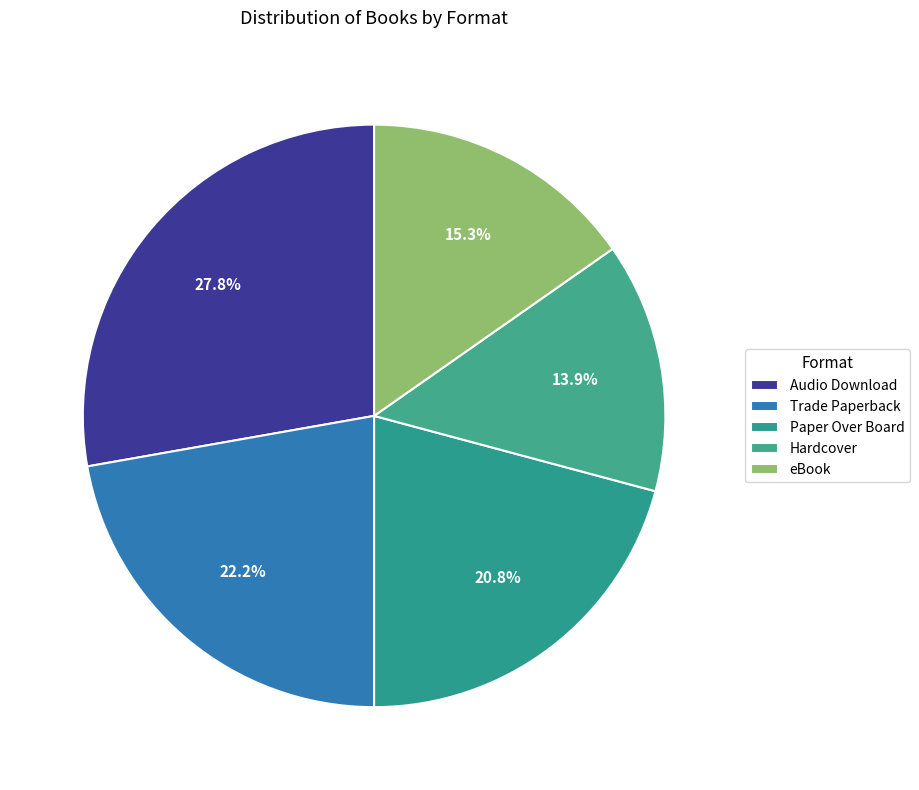

Is there any slice that represents more than half of the pie?

No